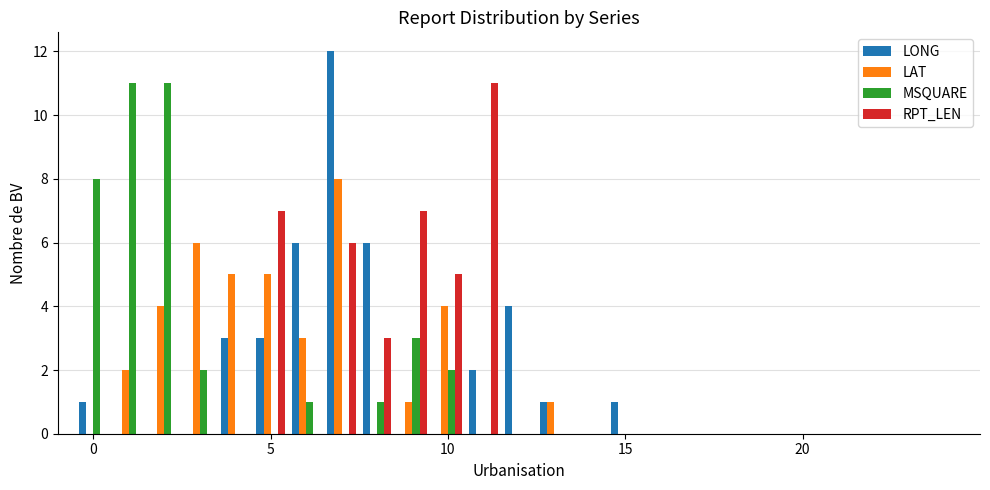

What is the highest value of the RPT_LEN series?

11